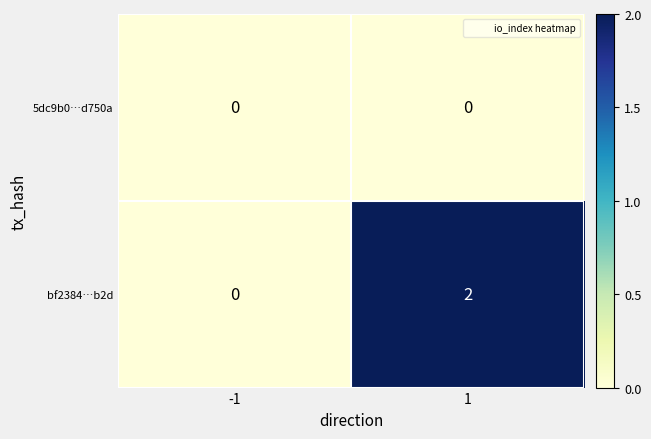

Reading left to right, extract all data points from this chart.

5dc9b0…d750a: -1=0	1=0
bf2384…b2d: -1=0	1=2